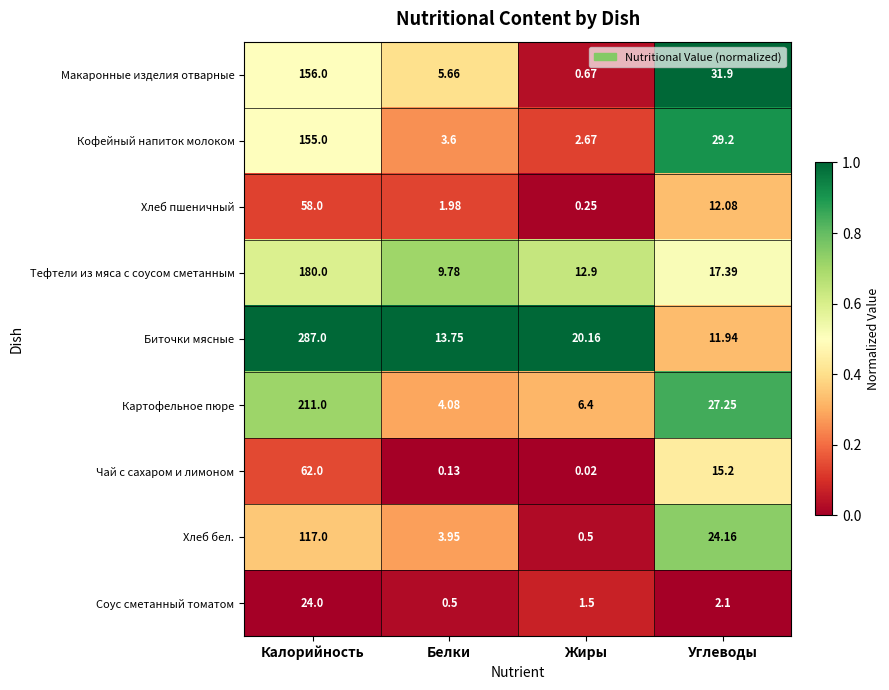

What is the total value across all series at Калорийность?

1250.0